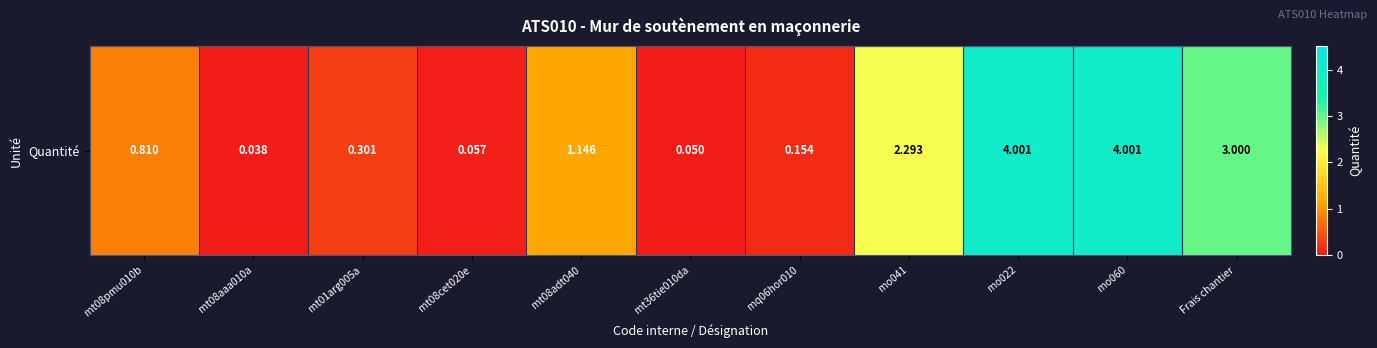

At which label is the value closest to 2?

mo041